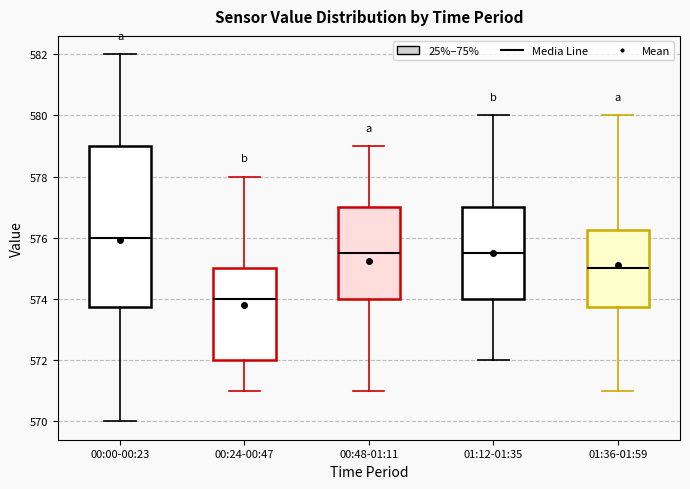

Where does the upper whisker of the box for 00:24-00:47 end on the y-axis? The values are not printed on the chart, so give them approximately, as read against the axis.

578.0